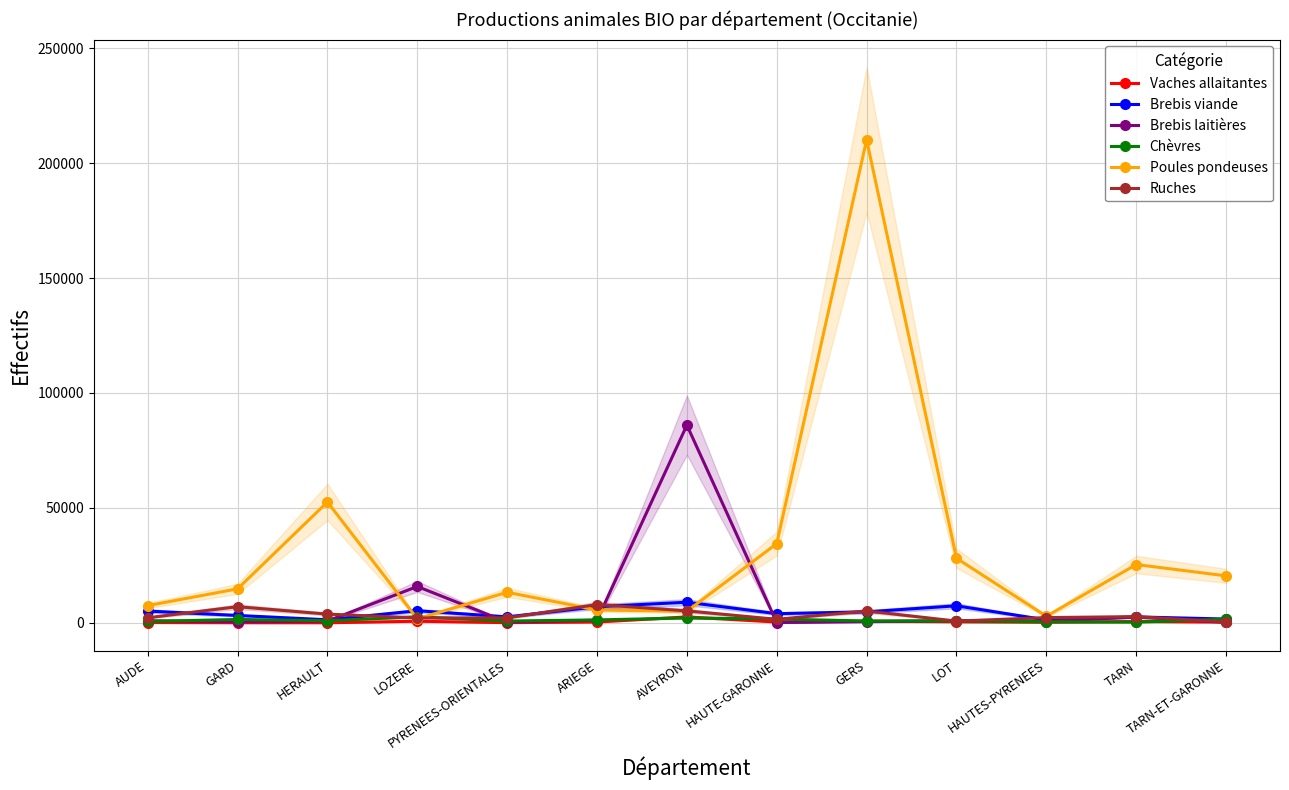

Which series has the largest total across all categories?

Poules pondeuses